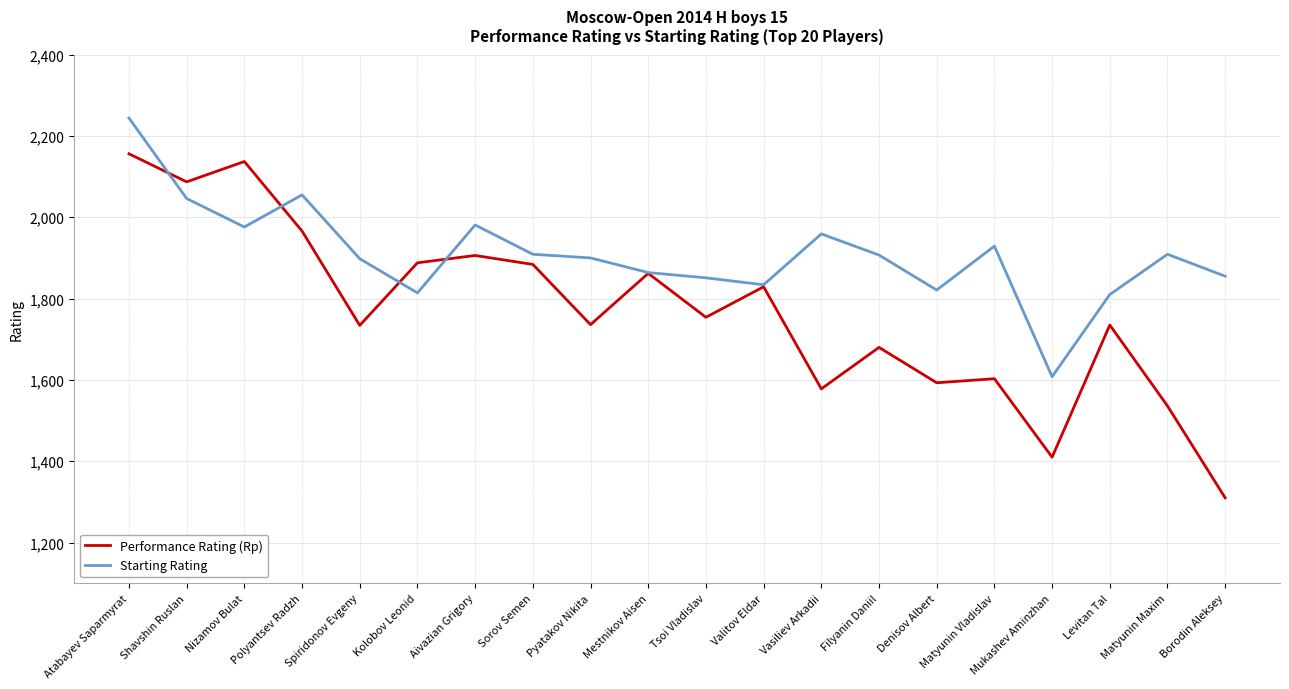

At which label does Performance Rating (Rp) first exceed 1754?

Atabayev Saparmyrat